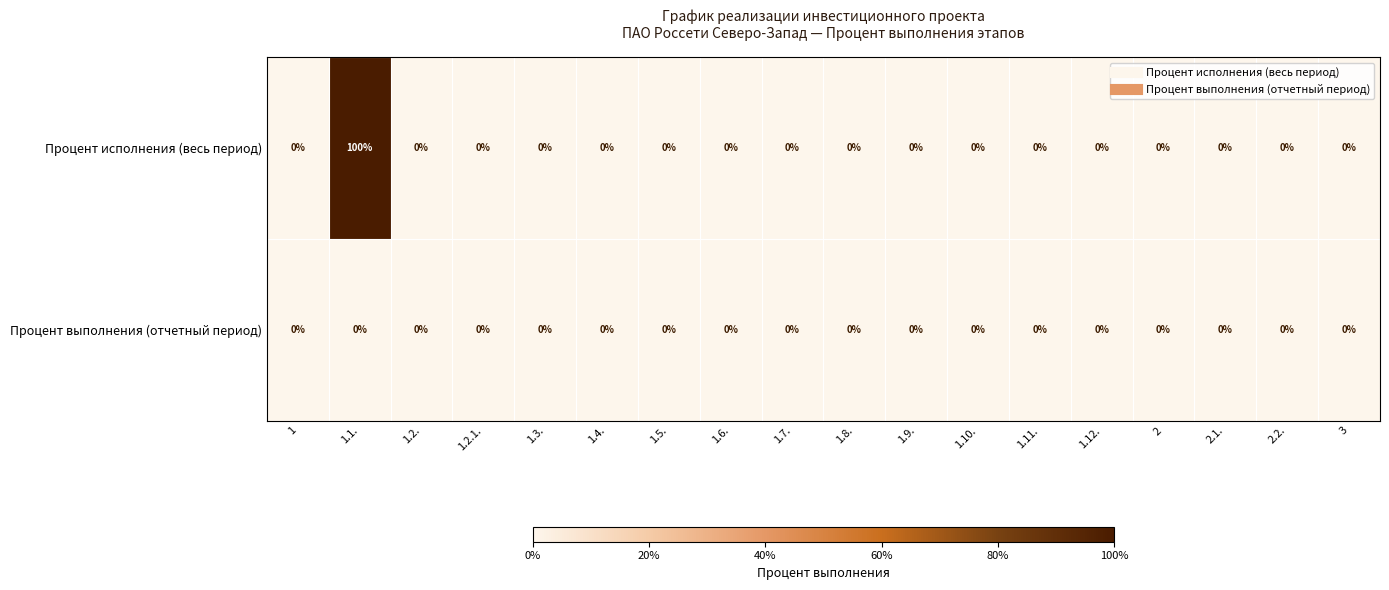

Which series has the widest spread of values?

Процент исполнения (весь период)